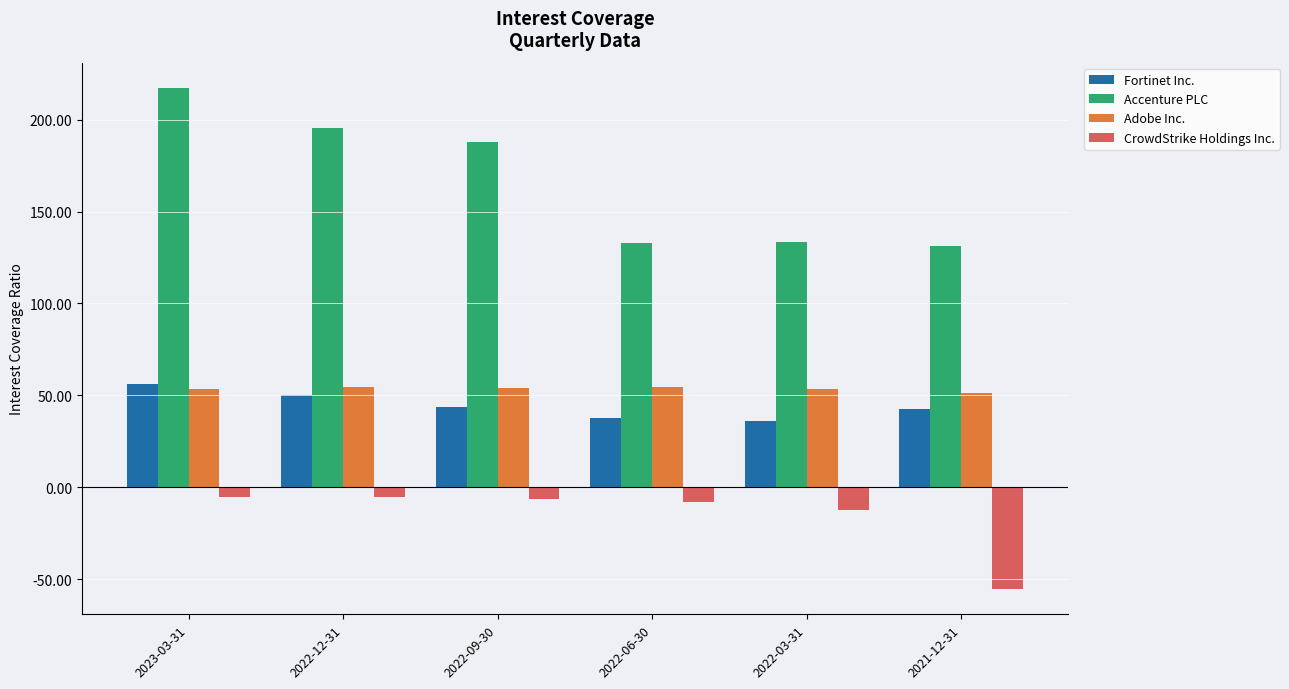

What is the sum of the Fortinet Inc. values at 2022-03-31 and 2022-06-30?

73.5